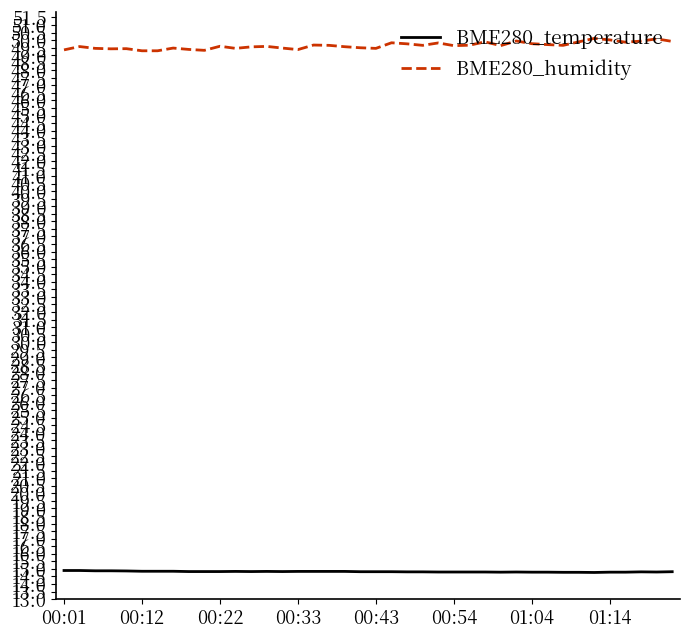

True or false: BME280_temperature and BME280_humidity cross at least once.

False